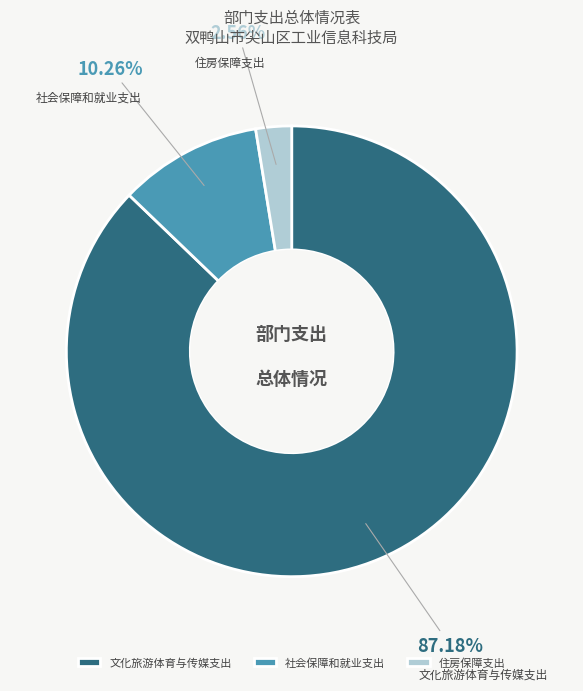

What percentage is NOT represented by 社会保障和就业支出?

89.7%